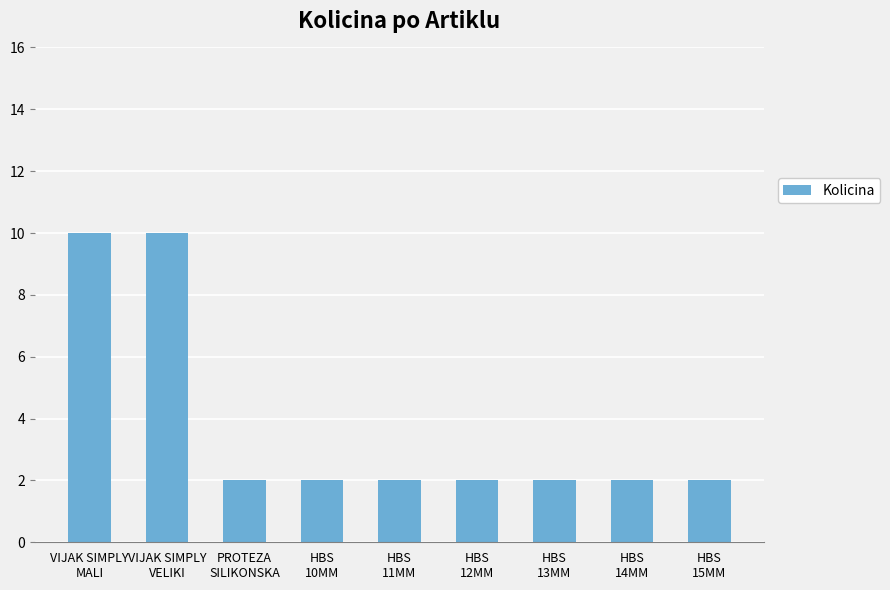

Reading left to right, extract all data points from this chart.

VIJAK SIMPLY
MALI=10	VIJAK SIMPLY
VELIKI=10	PROTEZA
SILIKONSKA=2	HBS
10MM=2	HBS
11MM=2	HBS
12MM=2	HBS
13MM=2	HBS
14MM=2	HBS
15MM=2